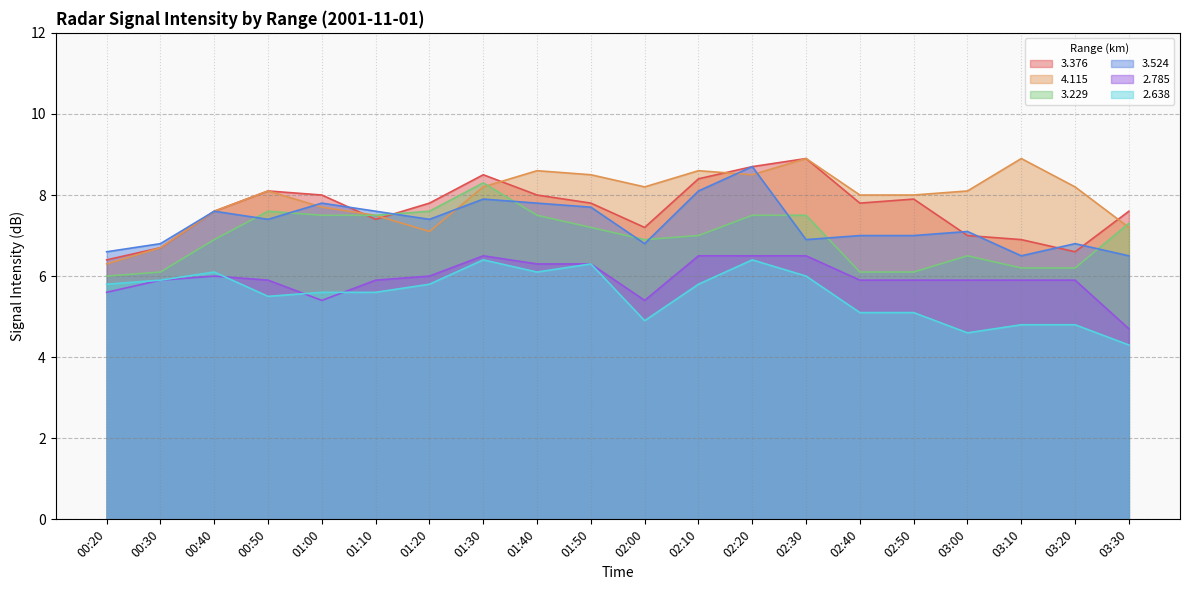

At which category does the chart reach its minimum across all series?

03:30